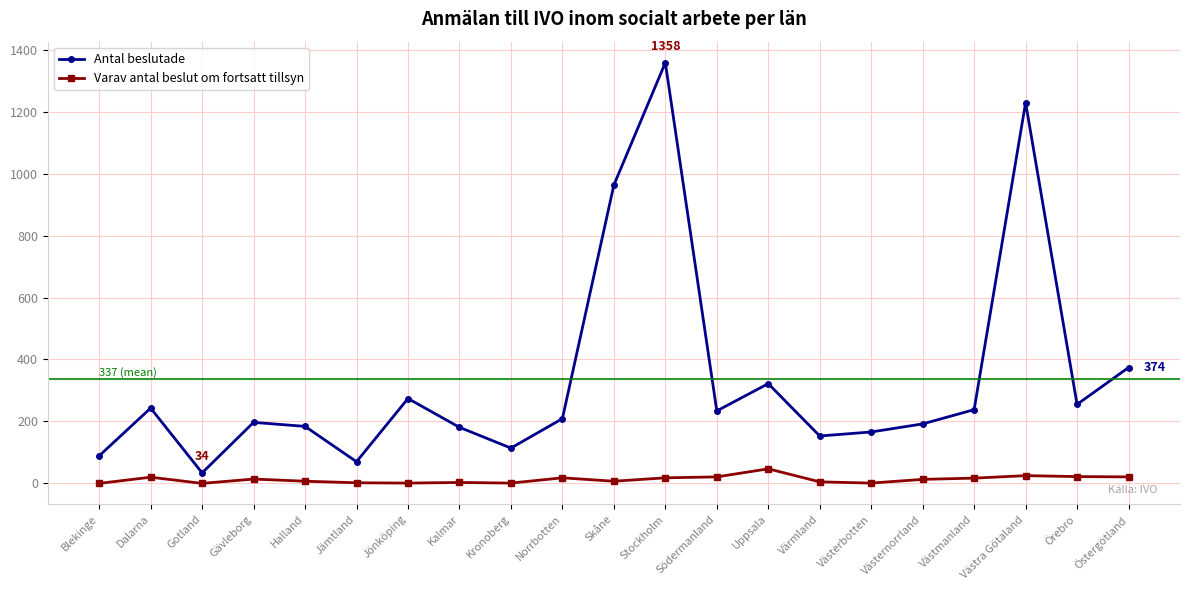

Read the Varav antal beslut om fortsatt tillsyn value at Västernorrland, to the nearest 5.

15